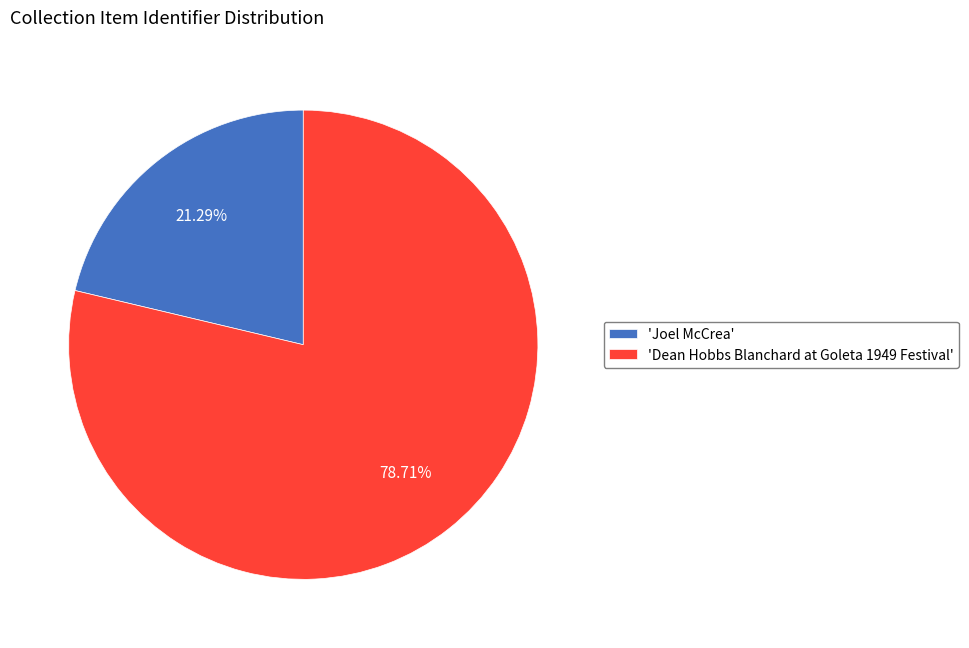

Is there a majority slice in this chart?

Yes